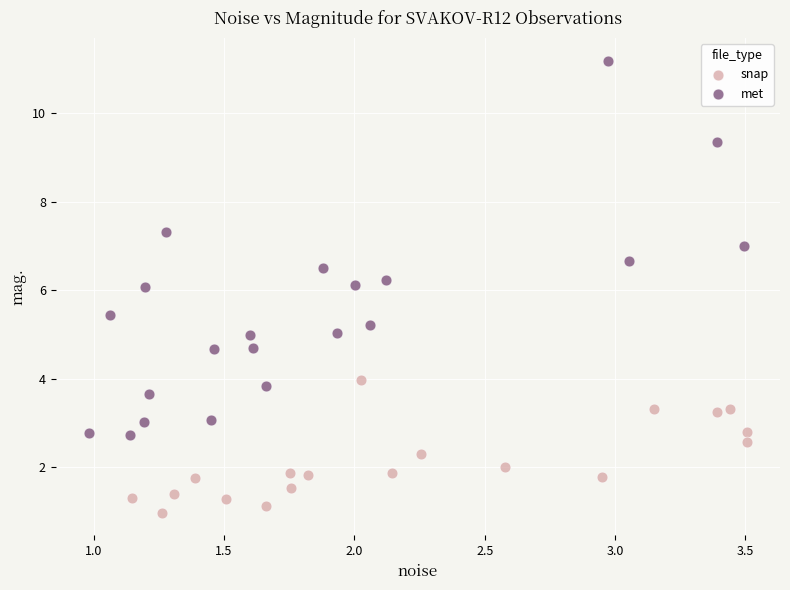

What are all the series names shown in the legend?

snap, met